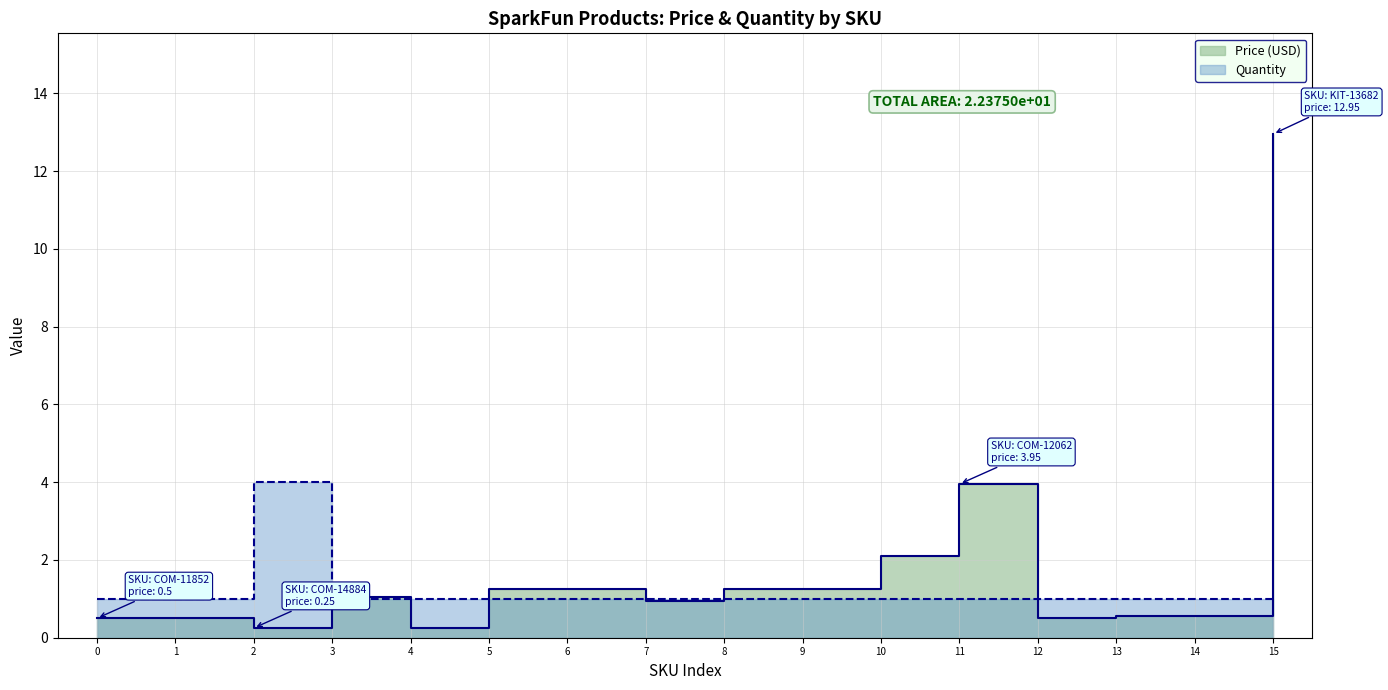

How many intersections are there between Price (USD) and Quantity?

7